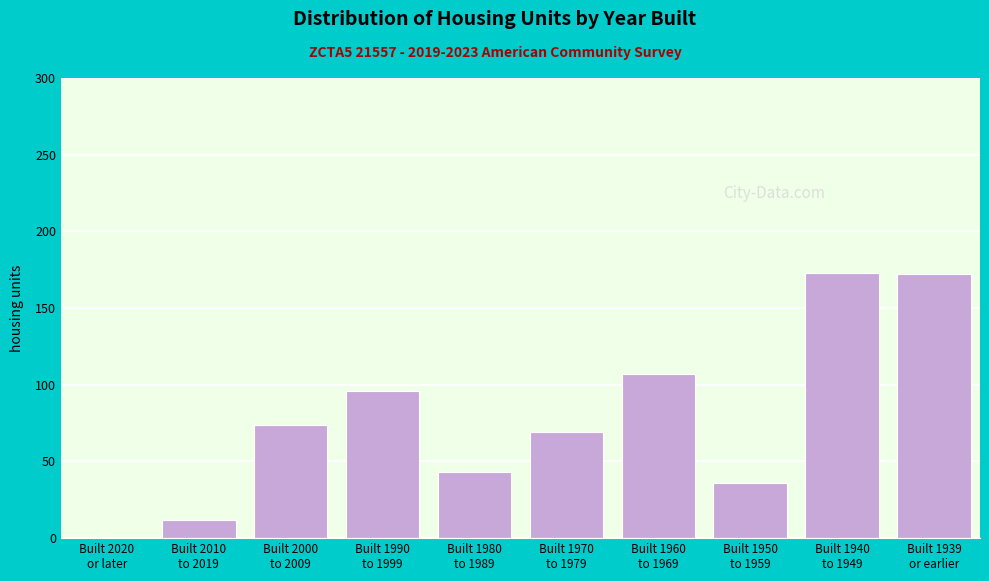

What is the maximum value shown in the chart?

173